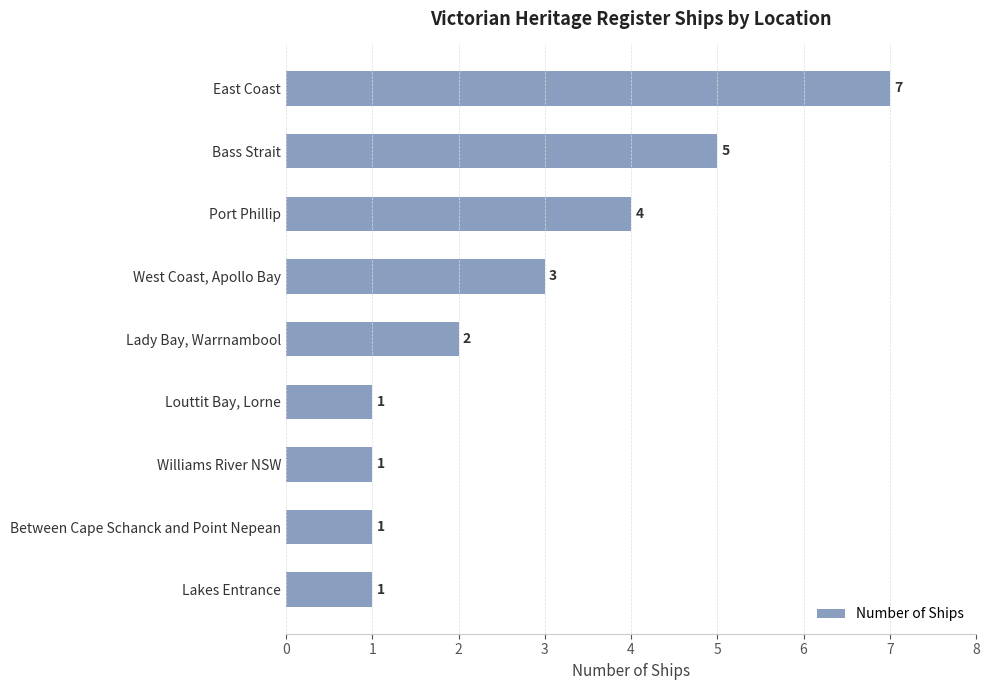

The value at West Coast, Apollo Bay is 1. True or false?

False